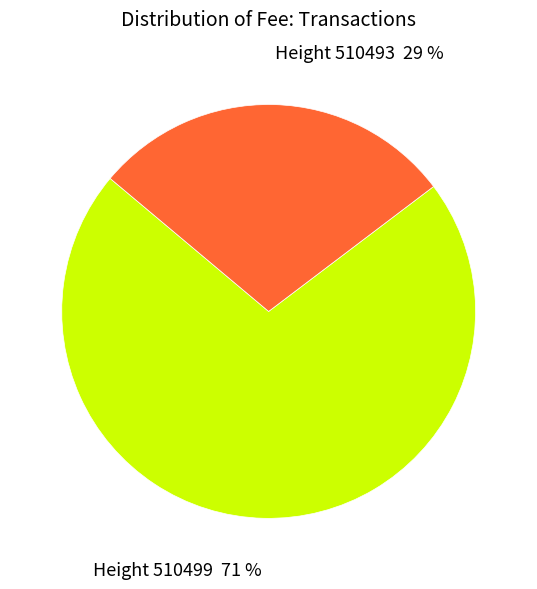

Is there any slice that represents more than half of the pie?

Yes